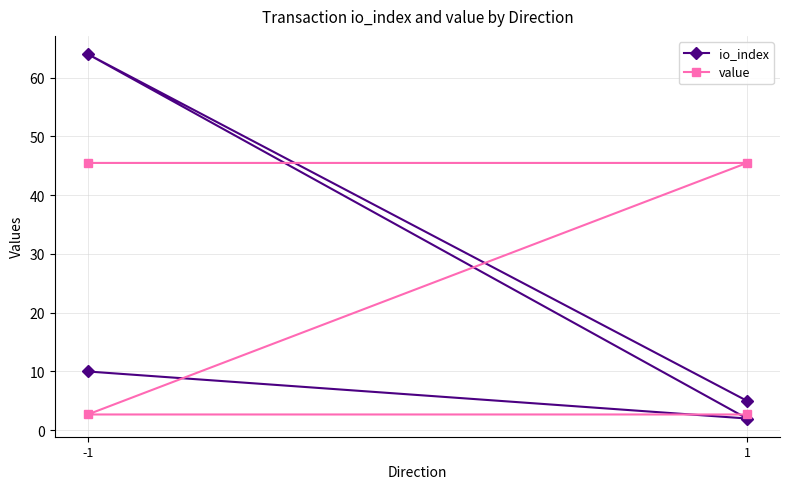

How many intersections are there between value and io_index?

1